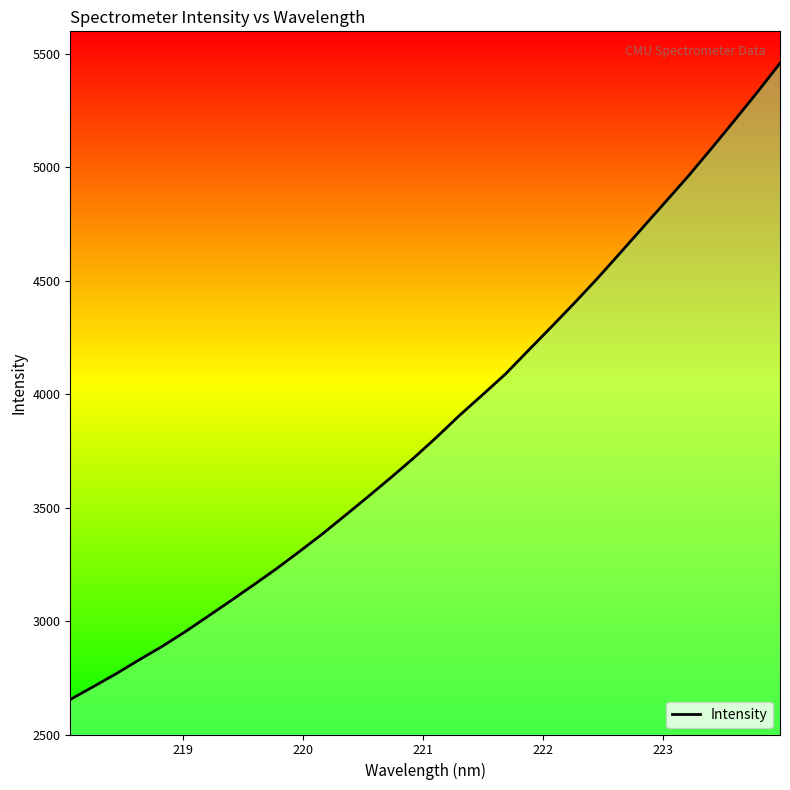

What is the difference between the maximum and minimum values?

2804.8